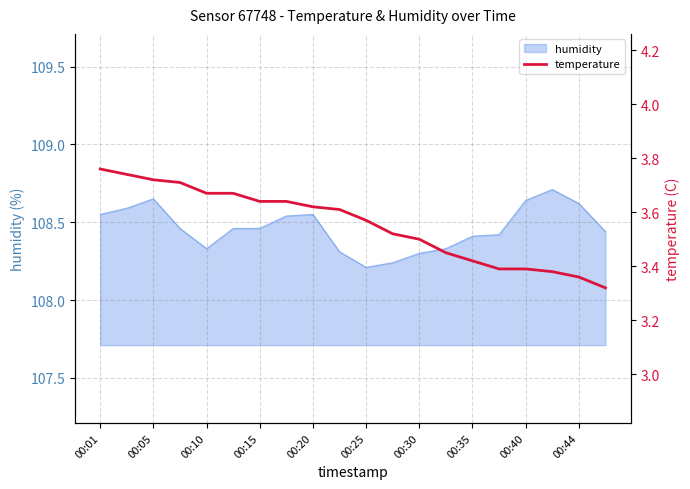

True or false: humidity has a value of 160.8 at 00:20.

False